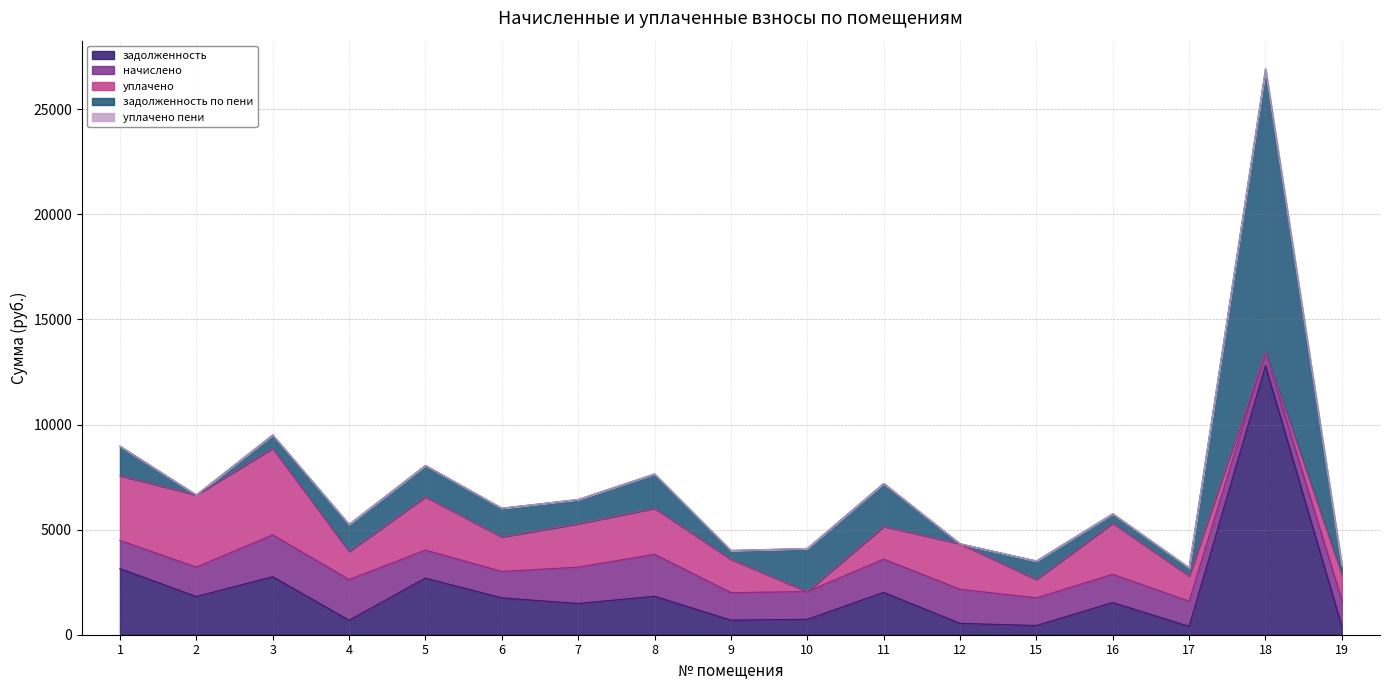

What is the difference between the second highest and minimum values in the уплачено series?

3437.4